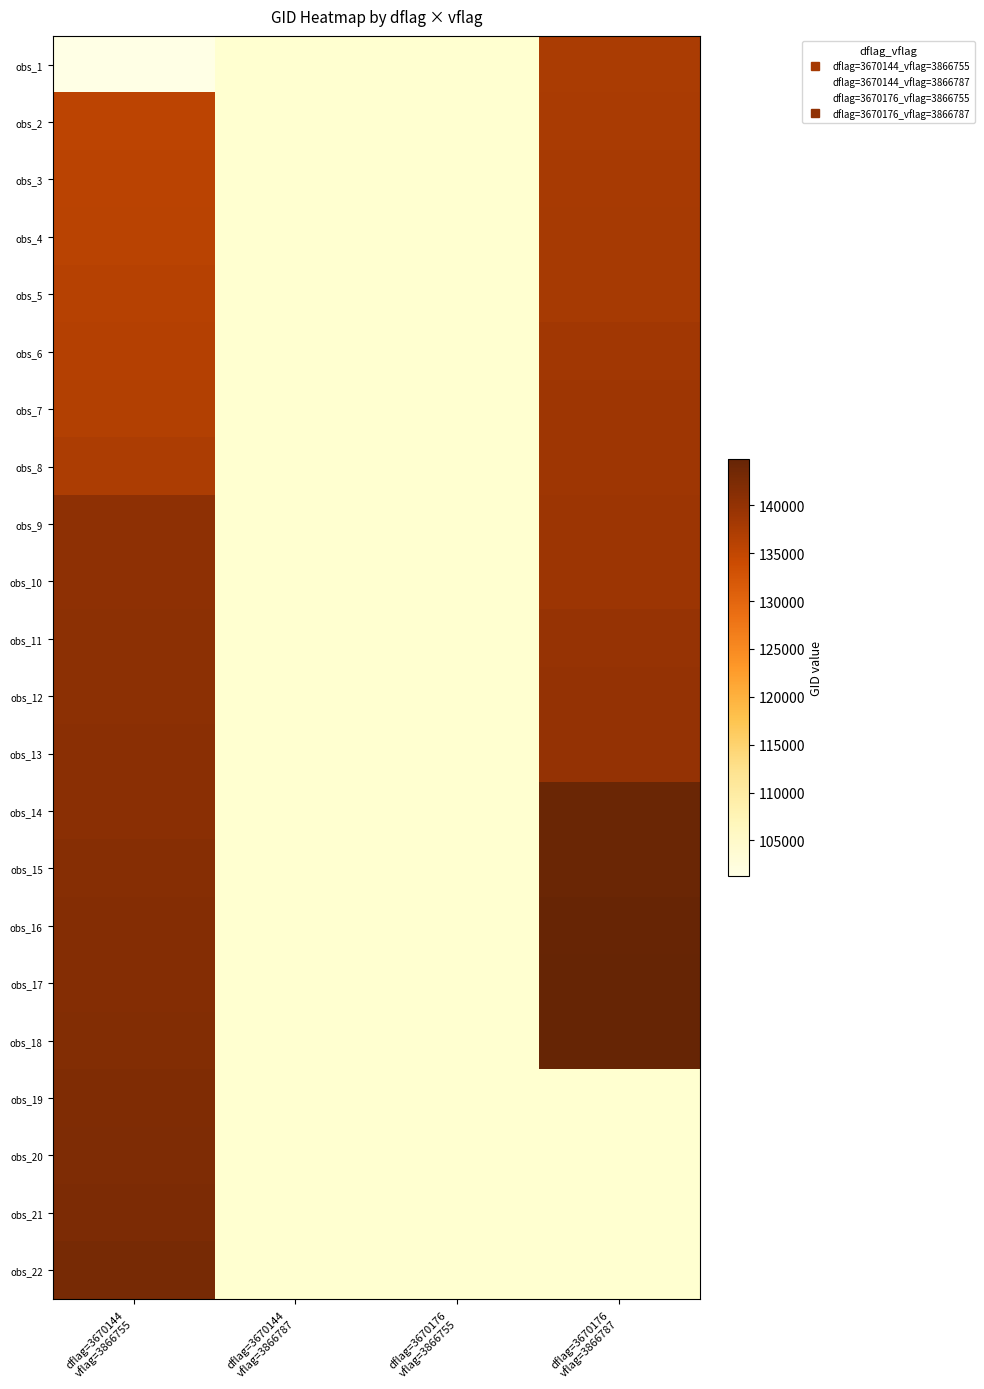

Count the number of categories in the chart.

4